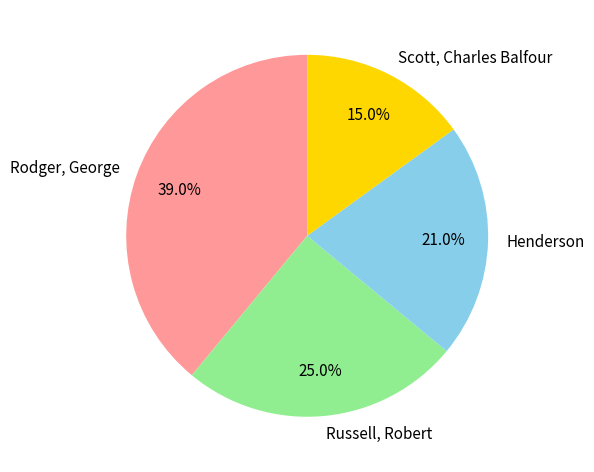

The Rodger, George slice represents 51% of the pie. True or false?

False